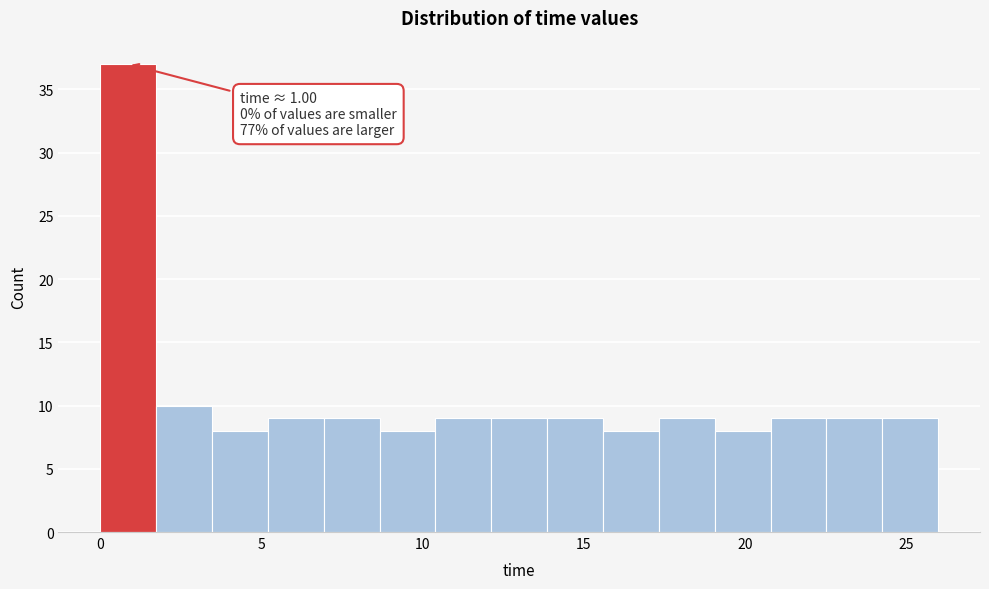

Around what value on the x-axis is the tallest bar? Give the approximate position of its centre, as read against the axis.

1.0